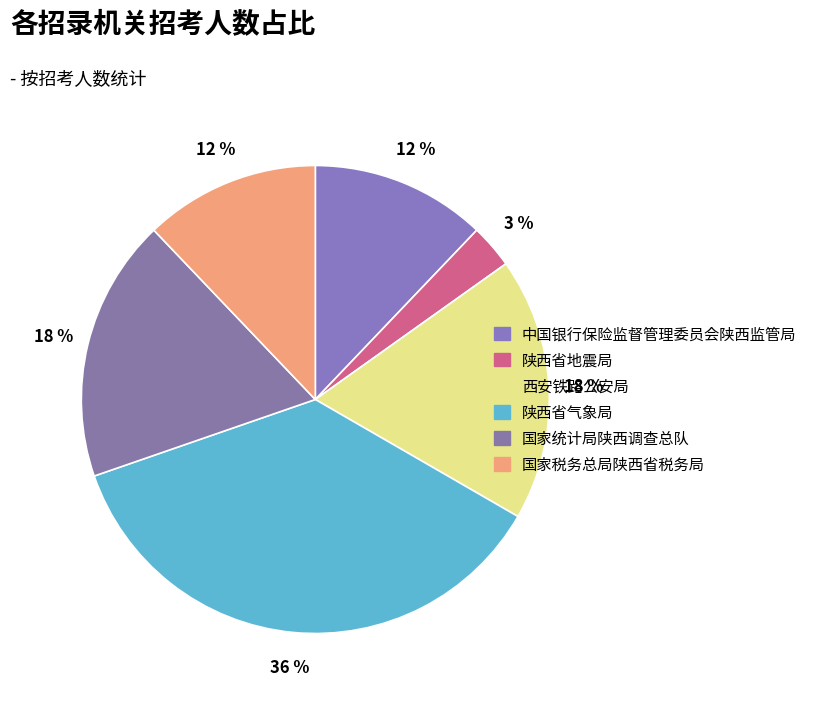

Count the number of slices in the pie.

6